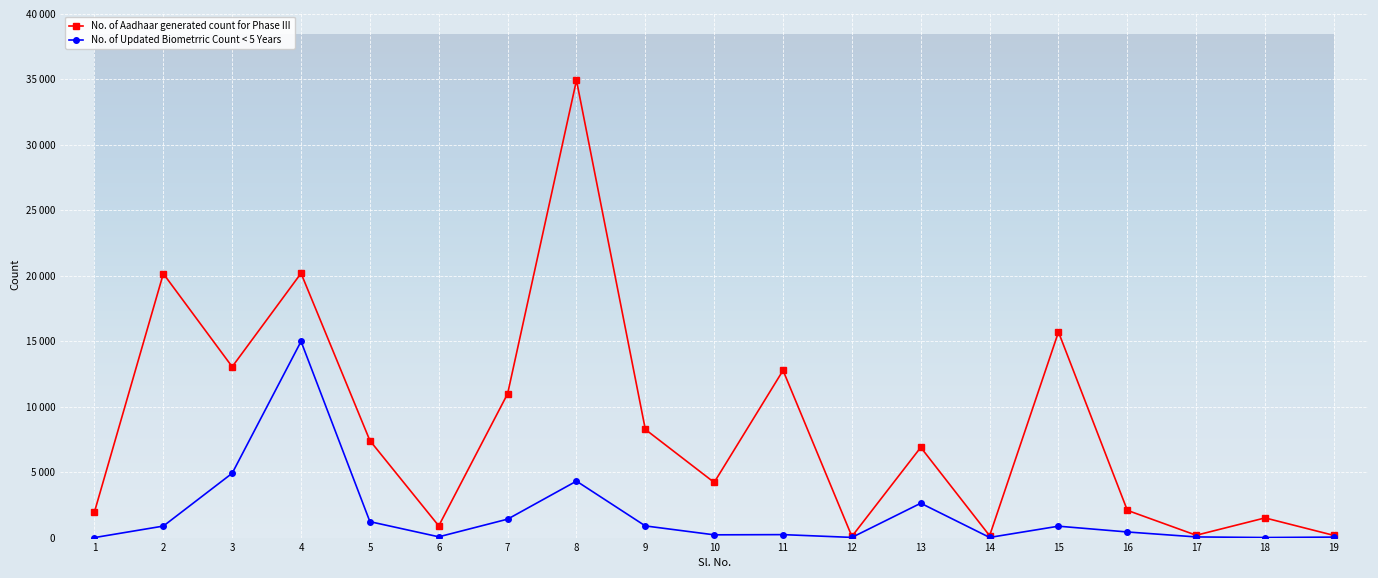

Which has a higher value, 14 or 9?

9